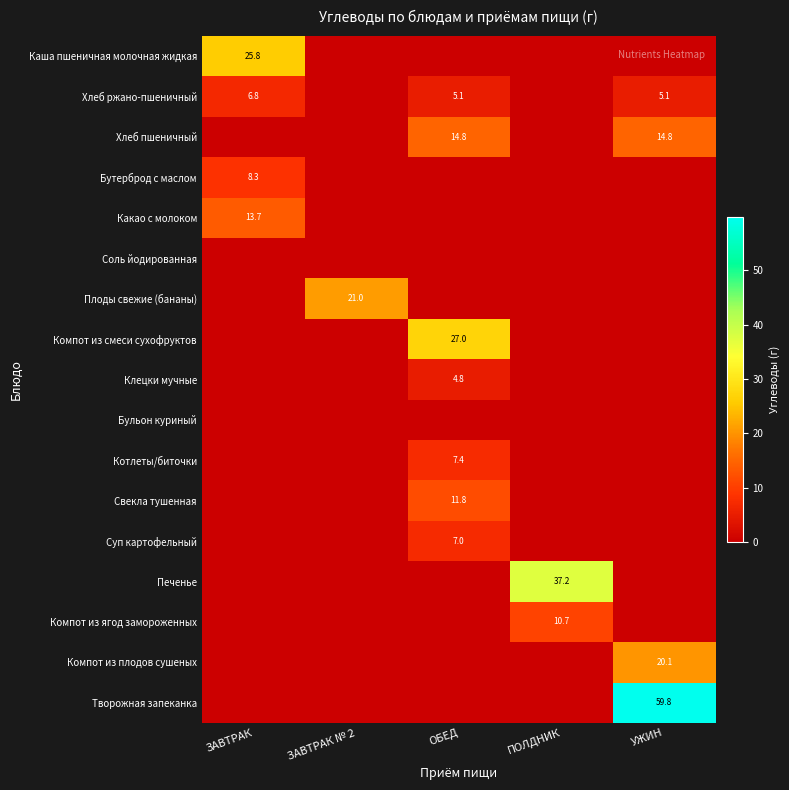

What is the difference between the highest and lowest values at ОБЕД?

27.0